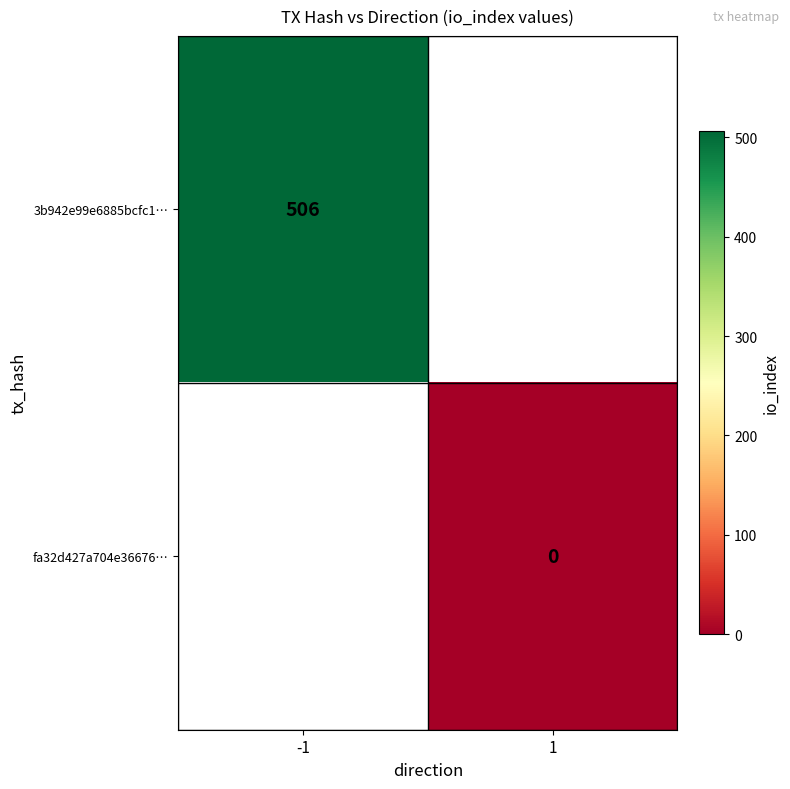

True or false: 3b942e99e6885bcfc1… has a value of 120 at -1.

False